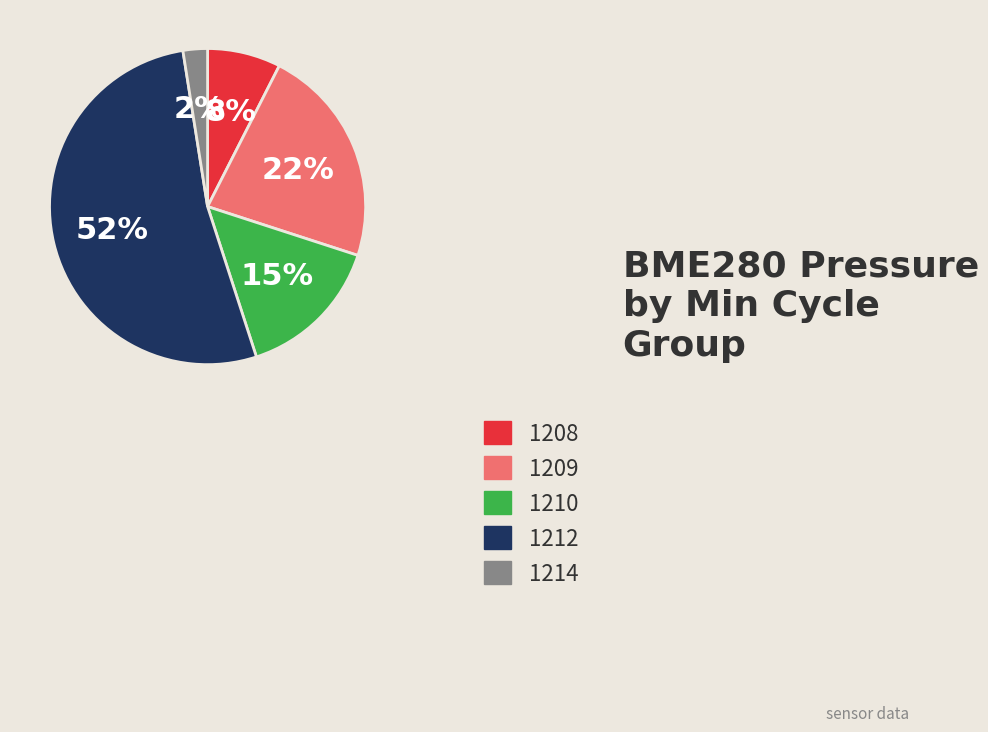

Is the sum of 1212 and 1208 greater than half?

Yes